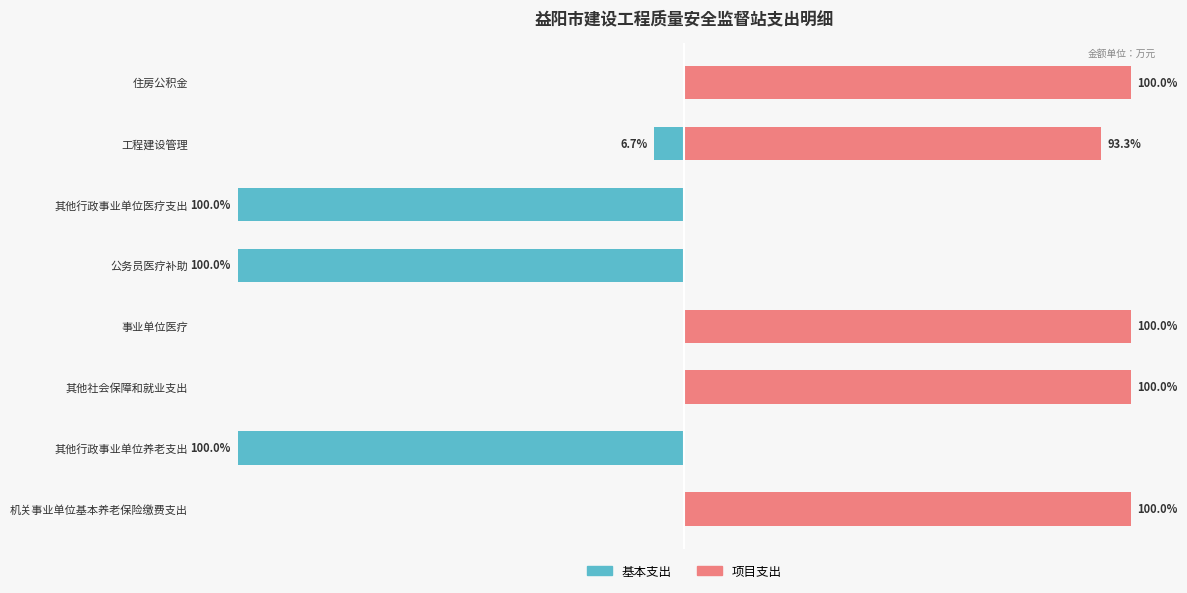

What is the minimum value shown in the chart?

-100.0